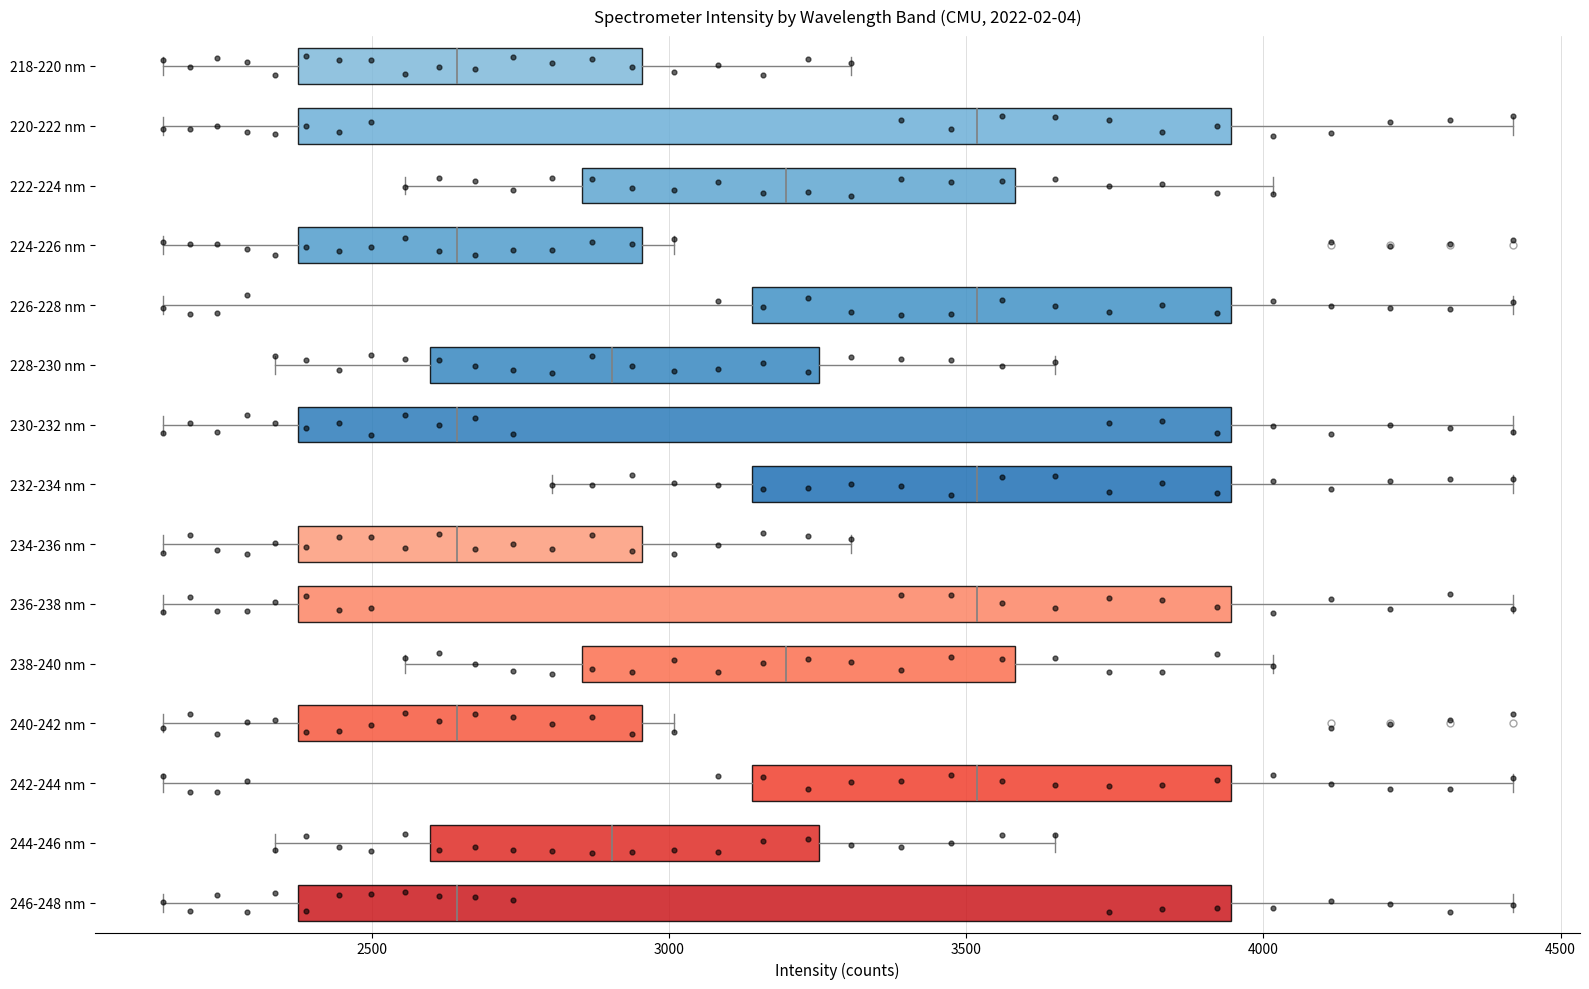

Reading bottom to top, transcribe this box plot: for each box, give where its median line is, the range the box spans, and where its two whiskers end, as read against the x-axis. The values are not printed on the chart, so give them approximately, as read against the axis.

246-248 nm: median 2650, box 2400 to 3950, whiskers 2150 to 4400
244-246 nm: median 2900, box 2600 to 3250, whiskers 2350 to 3650
242-244 nm: median 3500, box 3150 to 3950, whiskers 2150 to 4400
240-242 nm: median 2650, box 2400 to 2950, whiskers 2150 to 3000
238-240 nm: median 3200, box 2850 to 3600, whiskers 2550 to 4000
236-238 nm: median 3500, box 2400 to 3950, whiskers 2150 to 4400
234-236 nm: median 2650, box 2400 to 2950, whiskers 2150 to 3300
232-234 nm: median 3500, box 3150 to 3950, whiskers 2800 to 4400
230-232 nm: median 2650, box 2400 to 3950, whiskers 2150 to 4400
228-230 nm: median 2900, box 2600 to 3250, whiskers 2350 to 3650
226-228 nm: median 3500, box 3150 to 3950, whiskers 2150 to 4400
224-226 nm: median 2650, box 2400 to 2950, whiskers 2150 to 3000
222-224 nm: median 3200, box 2850 to 3600, whiskers 2550 to 4000
220-222 nm: median 3500, box 2400 to 3950, whiskers 2150 to 4400
218-220 nm: median 2650, box 2400 to 2950, whiskers 2150 to 3300